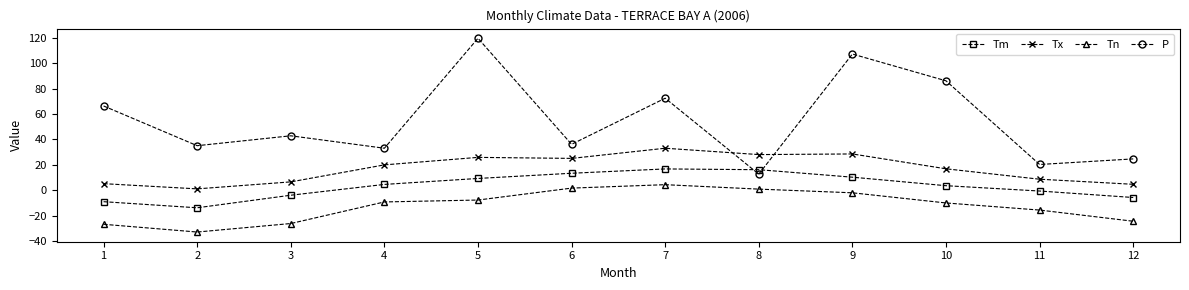

Which series has the largest total across all categories?

P